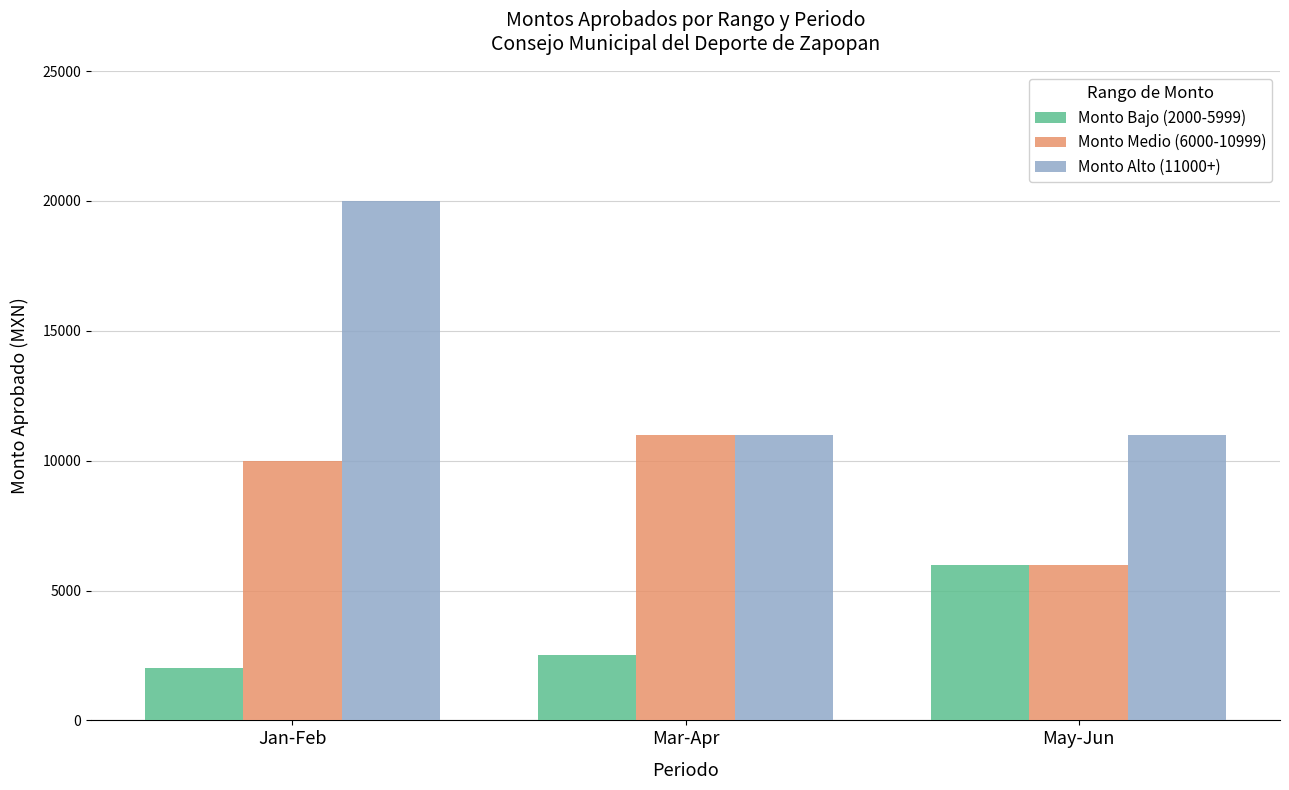

Rank the series by their average value, from highest to lowest.

Monto Alto (11000+), Monto Medio (6000-10999), Monto Bajo (2000-5999)